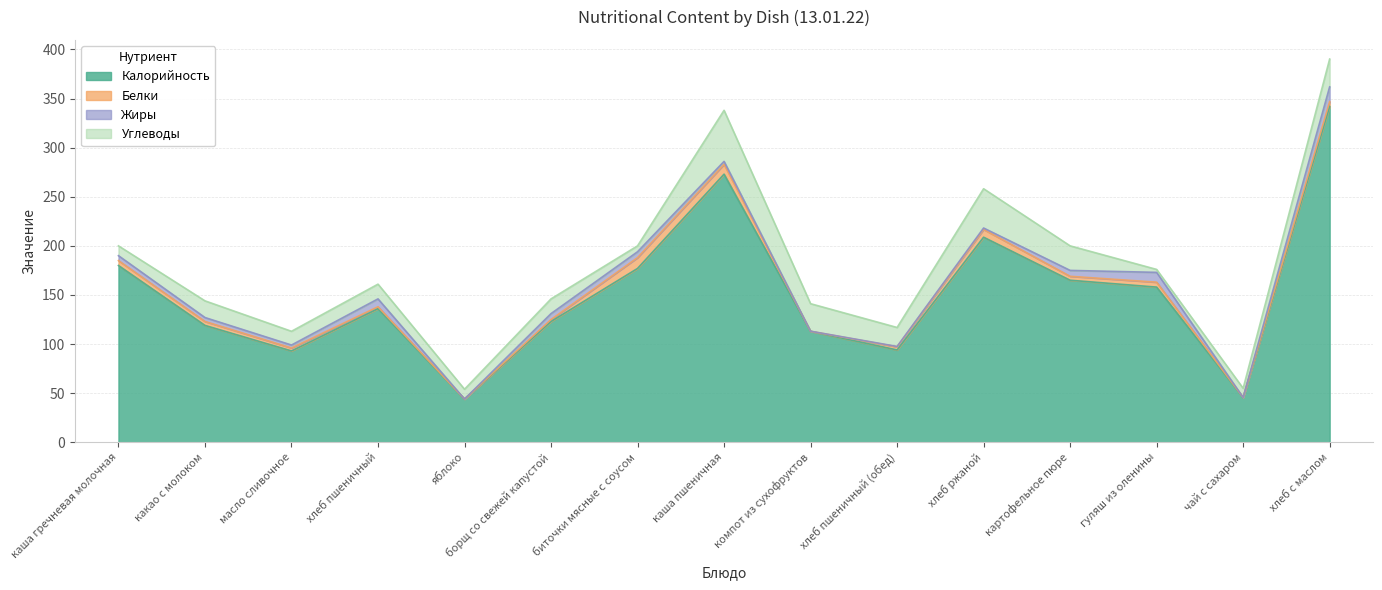

What is the maximum value for Углеводы?

52.0